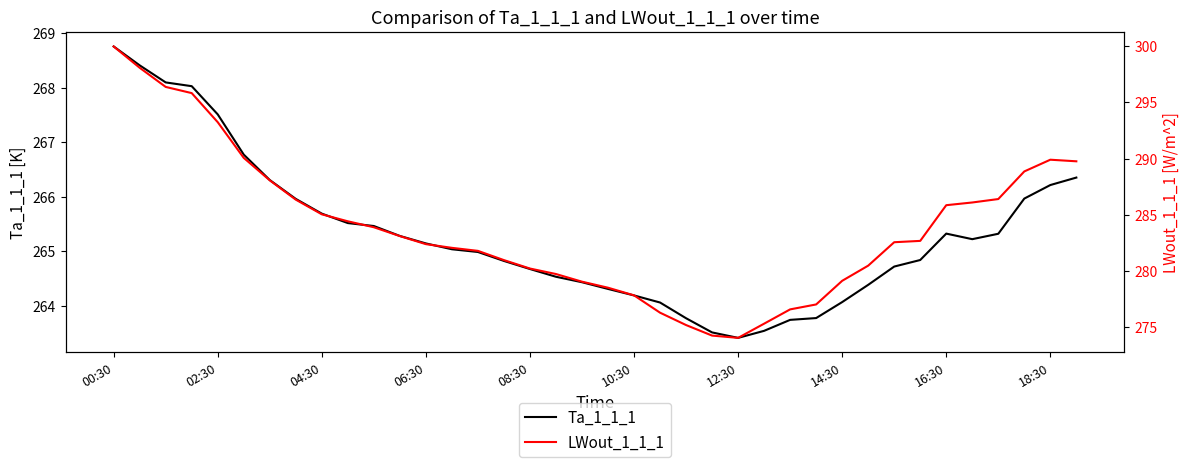

List the series in order of their overall mean, lowest first.

Ta_1_1_1, LWout_1_1_1